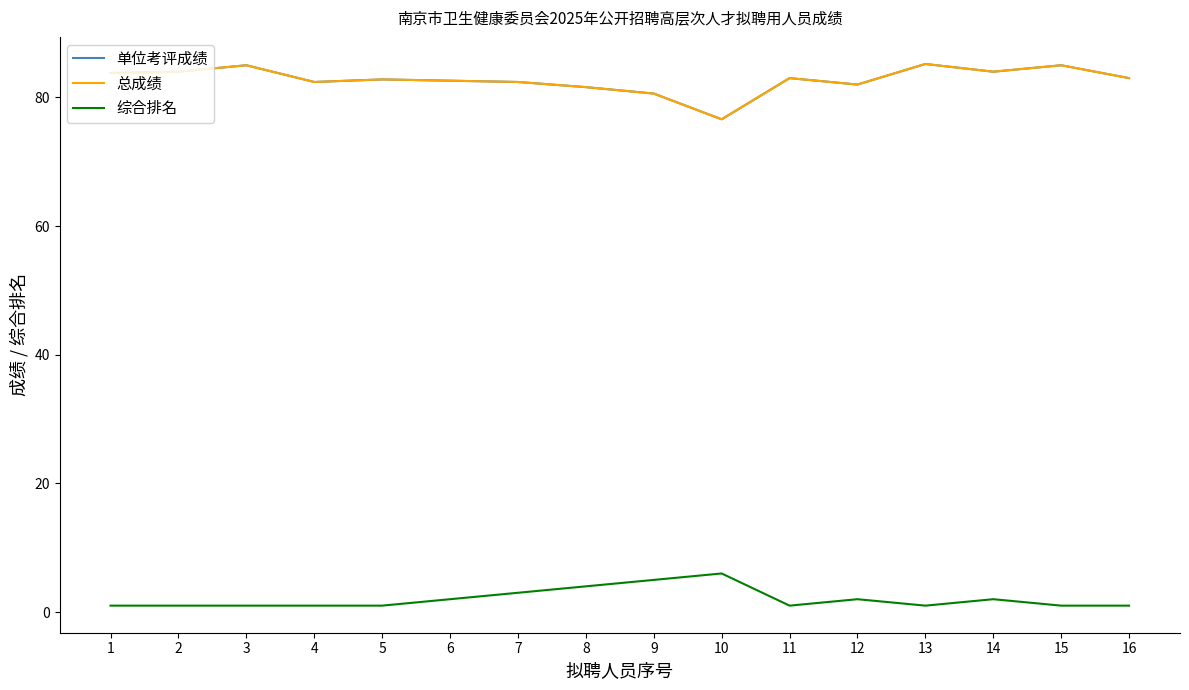

True or false: 综合排名 and 总成绩 cross at least once.

False